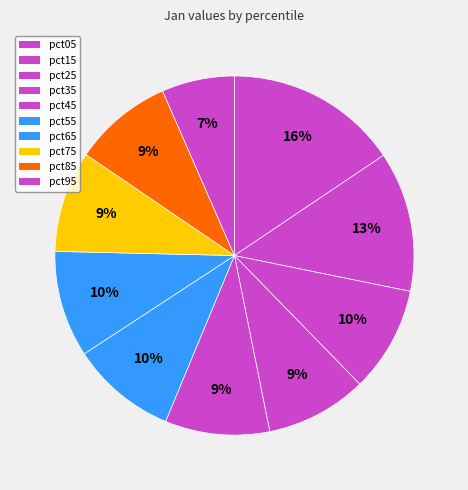

How many slices are in this pie chart?

10